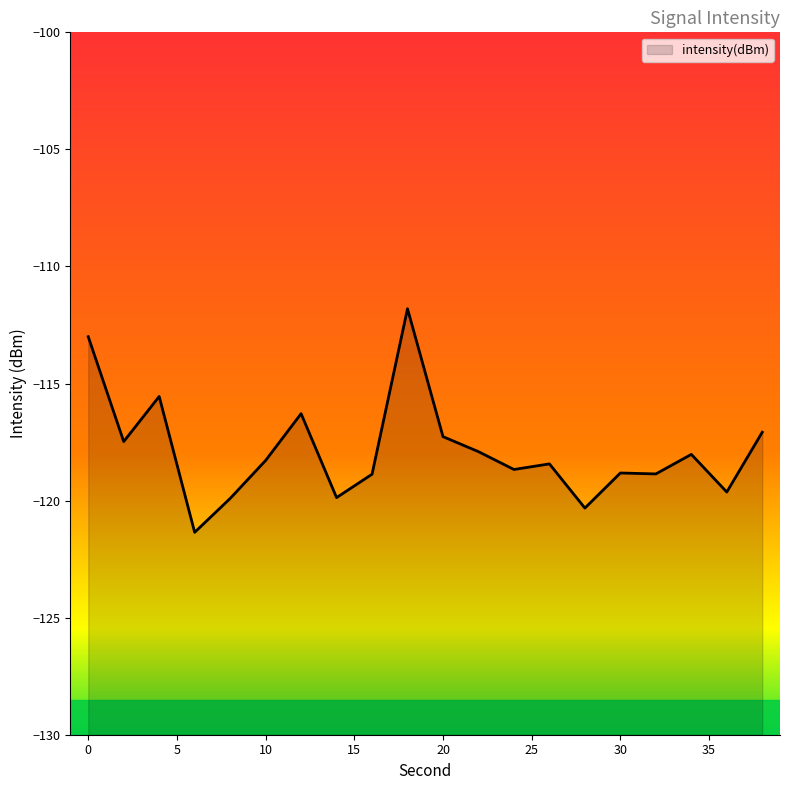

How many values are below -118?

12